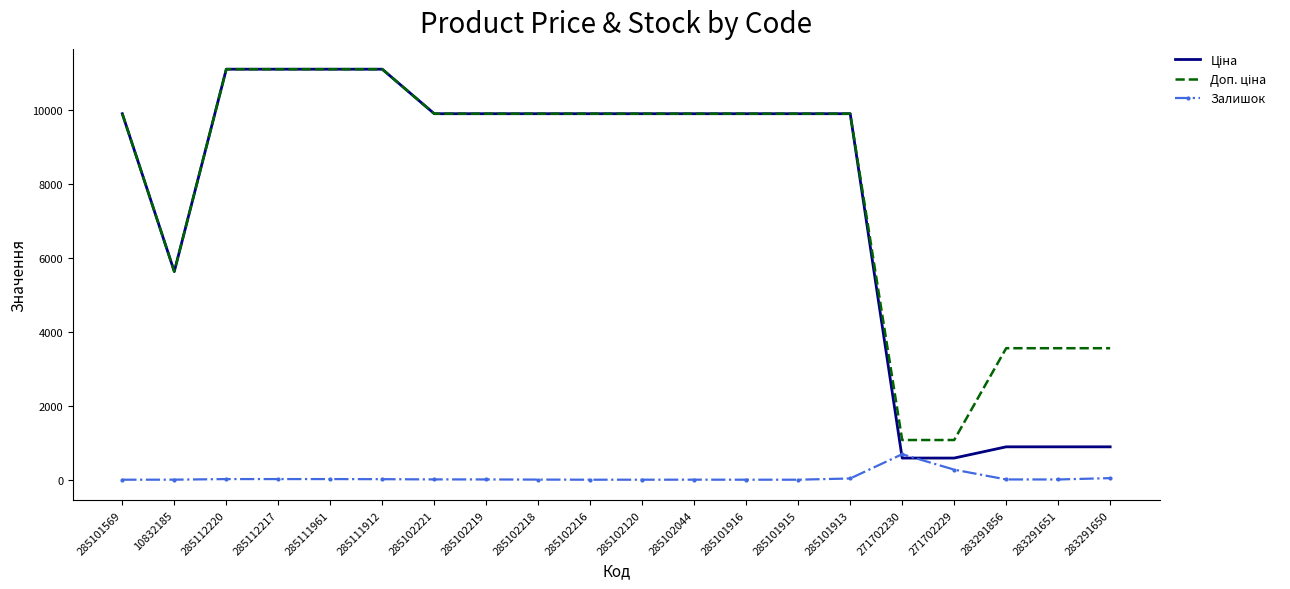

Which category has the highest value in the Залишок series?

271702230